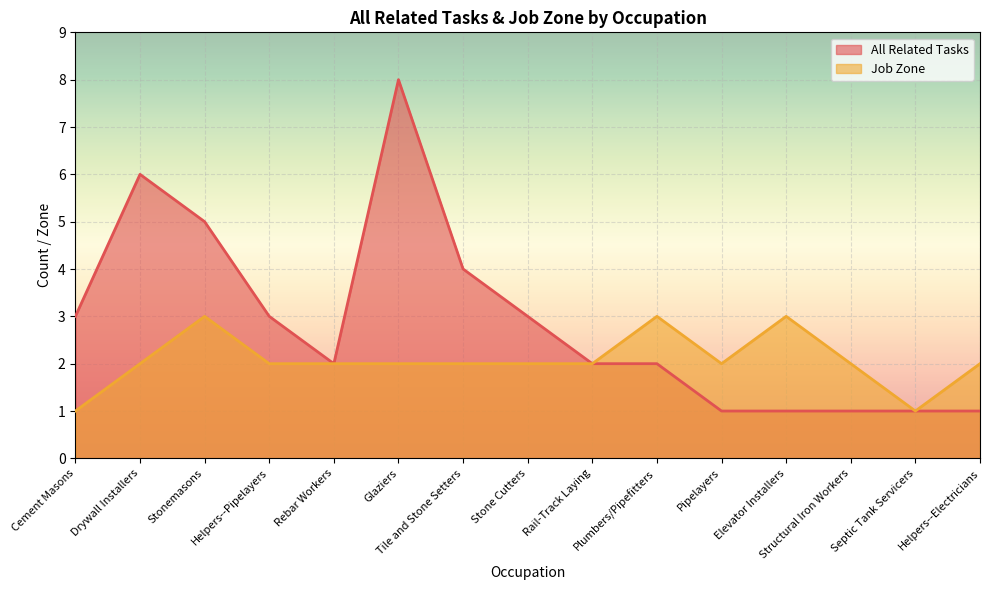

True or false: All Related Tasks and Job Zone cross at least once.

False